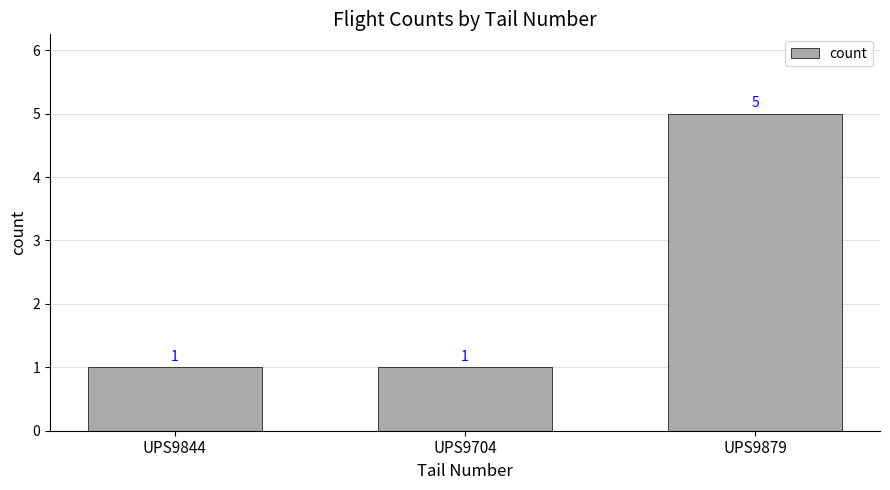

What is the minimum value shown in the chart?

1